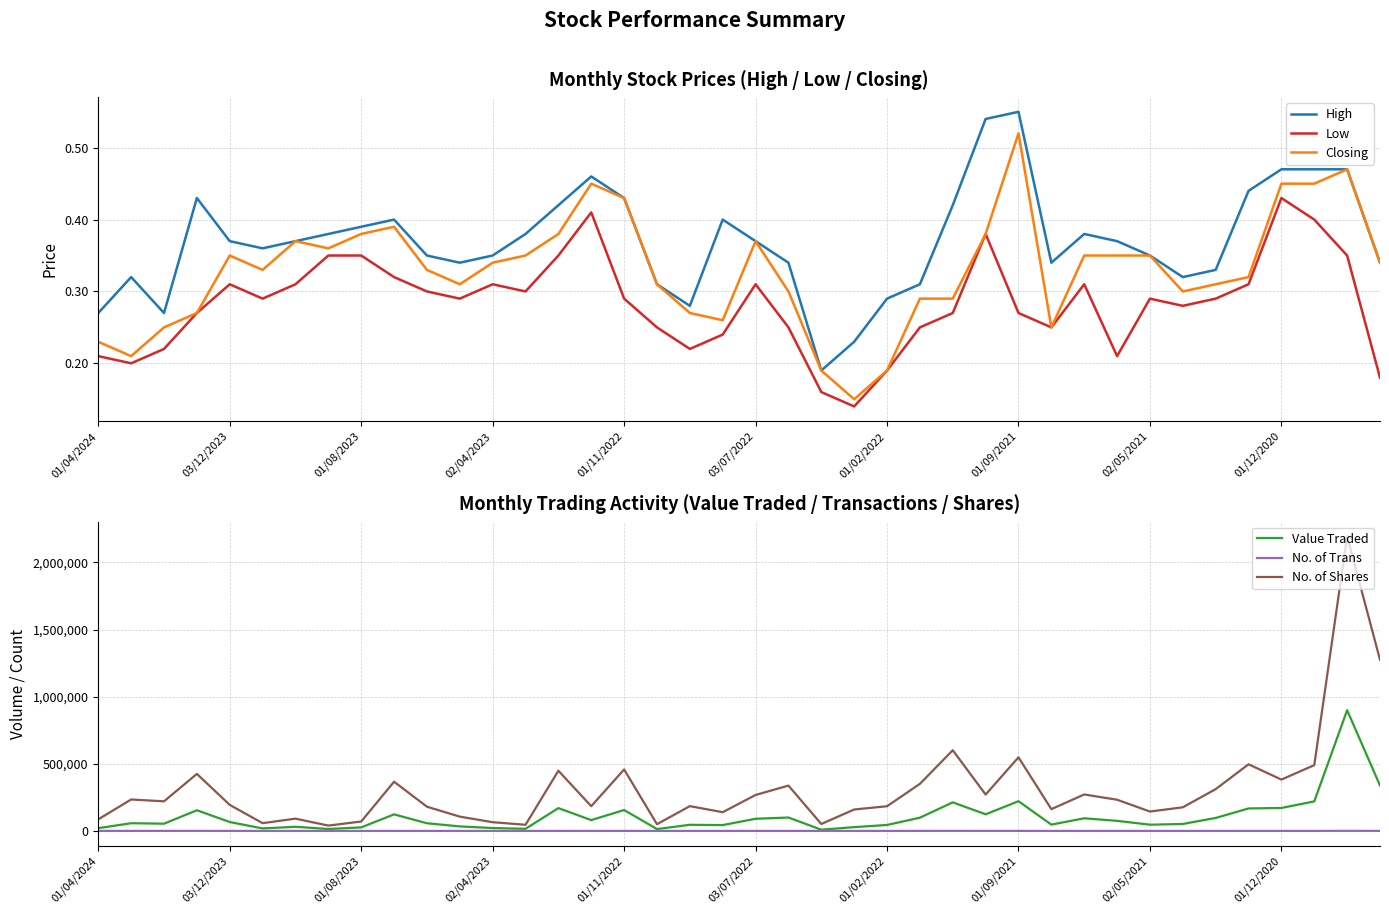

True or false: No. of Trans and High cross at least once.

False